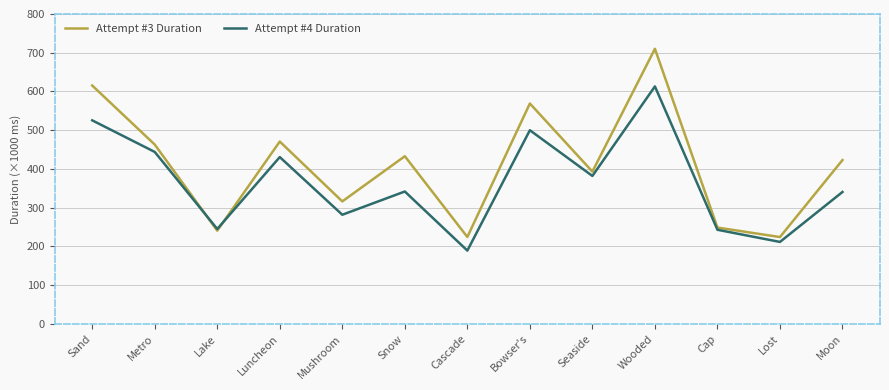

Is it true that Attempt #4 Duration equals 567796 at Snow?

False